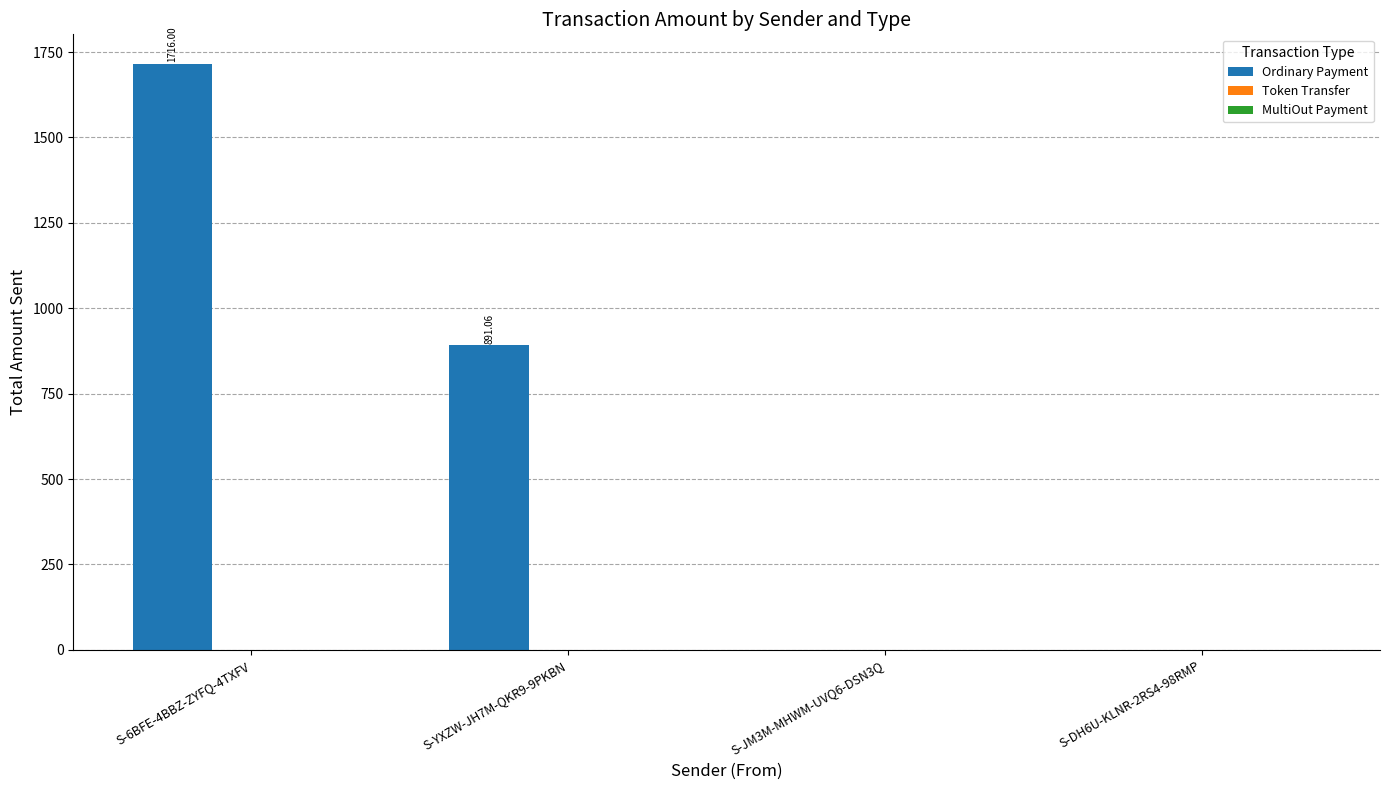

Where does the Ordinary Payment series first go above 891?

S-6BFE-4BBZ-ZYFQ-4TXFV